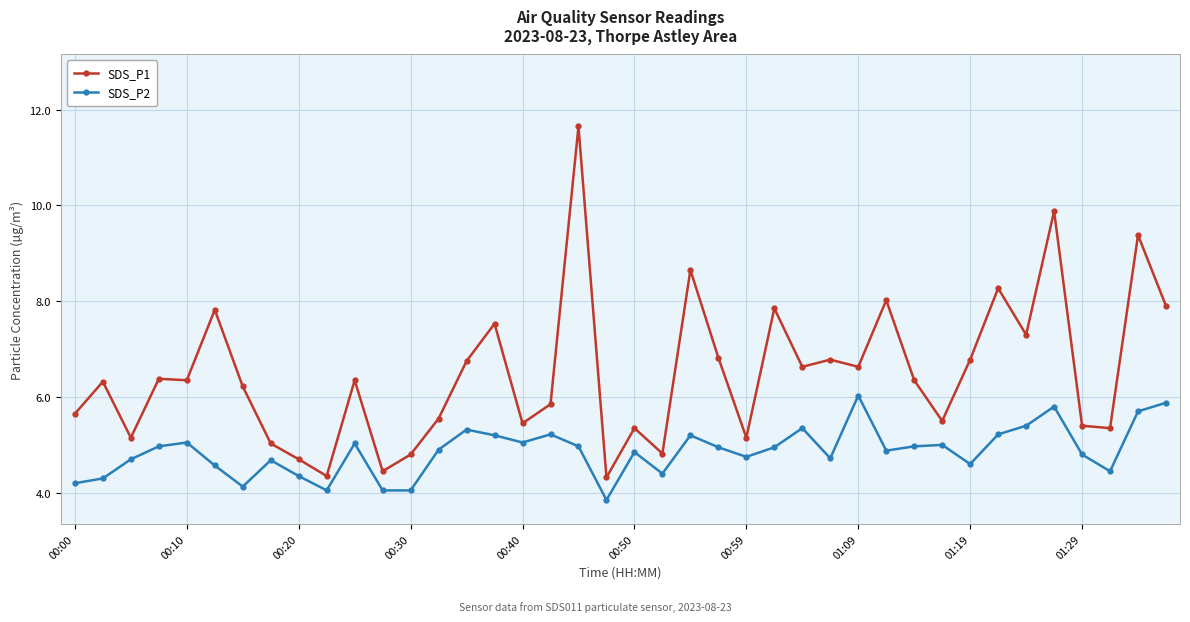

True or false: SDS_P2 and SDS_P1 cross at least once.

False